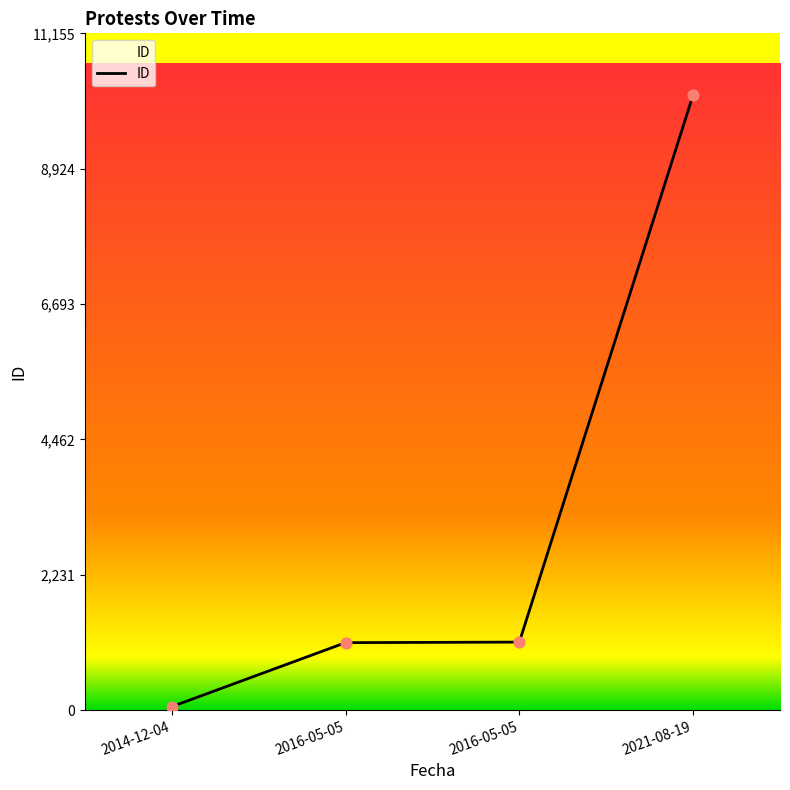

How many lines are shown in the chart?

1